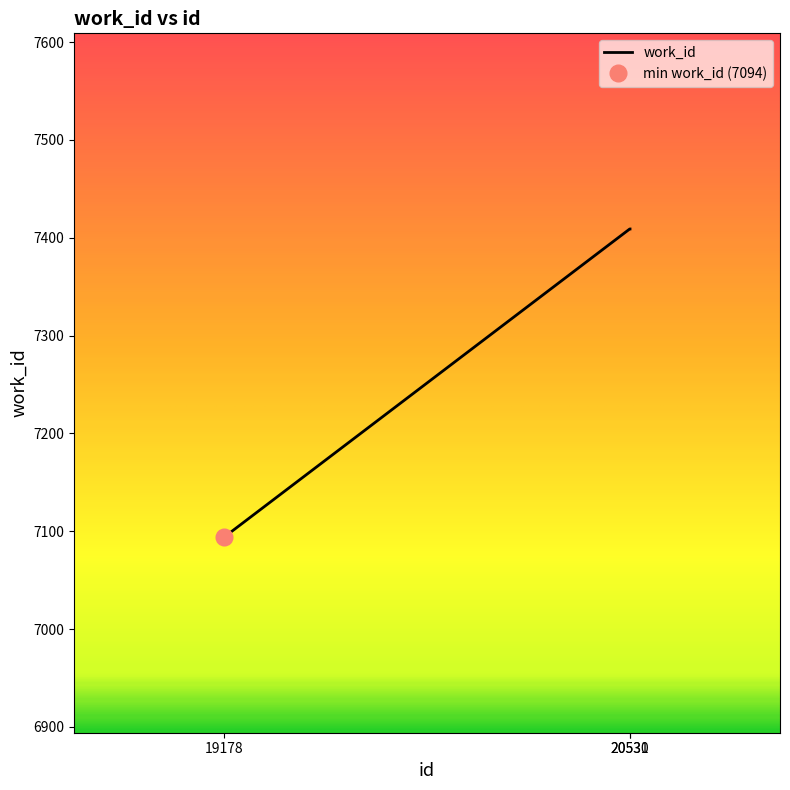

What is the difference between the maximum and minimum values?

315